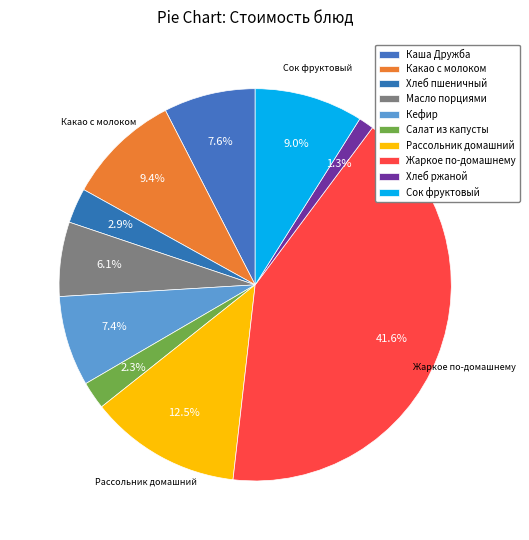

To the nearest percent, what is the difference between the largest and smallest slice percentages?

40%